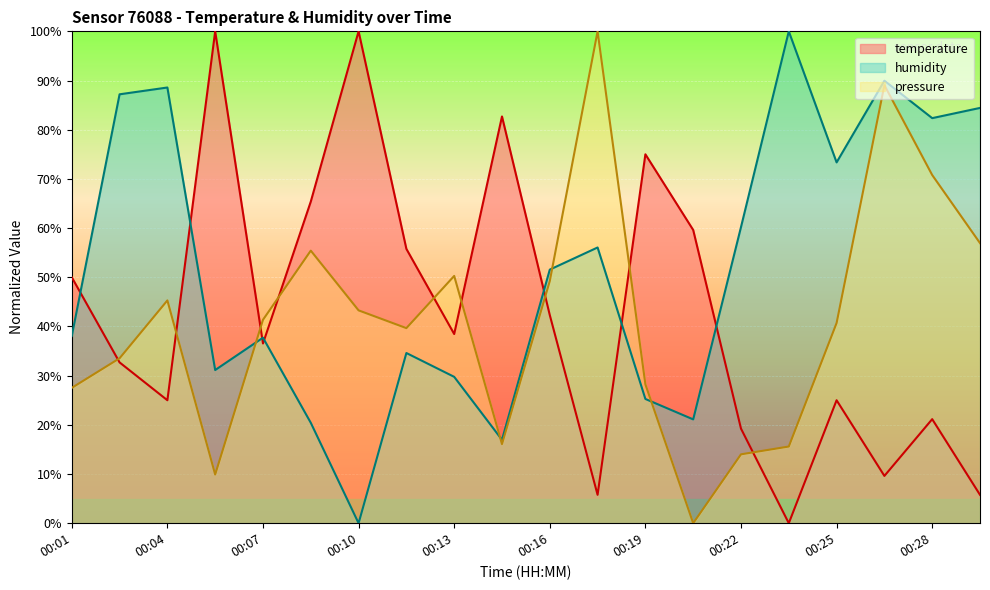

At which label does pressure first exceed 41?

00:04